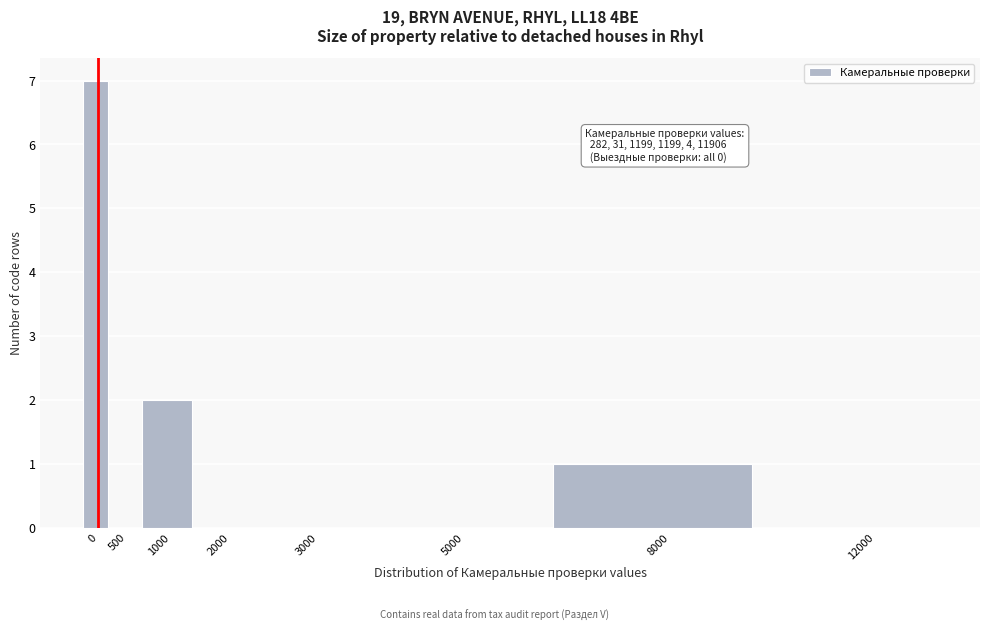

Reading right to left, list all the values displayed in this chart.

12000=0	8000=1	5000=0	3000=0	2000=0	1000=2	500=0	0=7